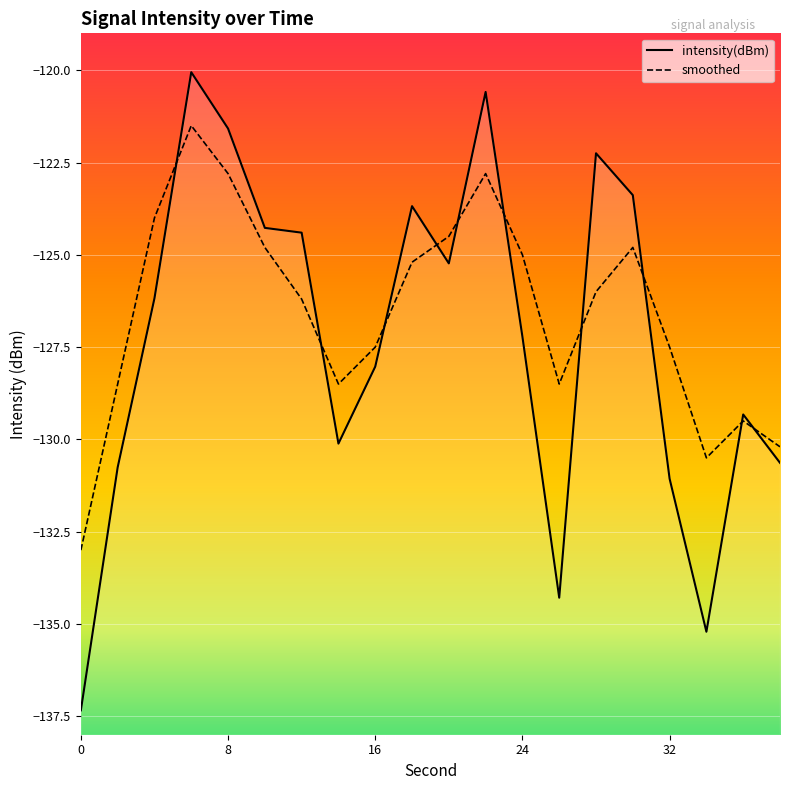

How many series are shown in this chart?

2